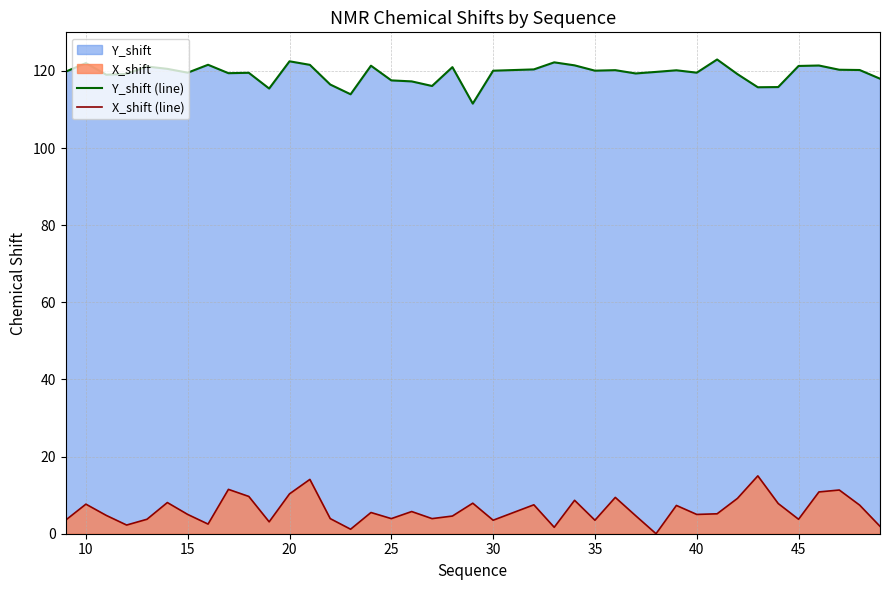

What is the greatest value displayed?

123.0